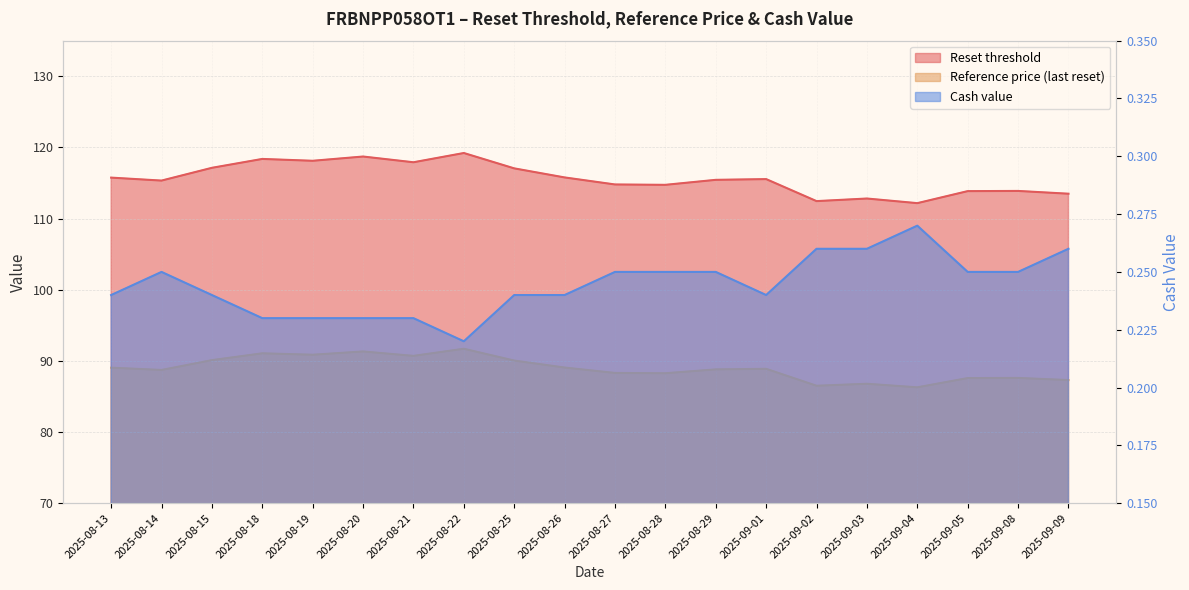

Which series has the largest total across all categories?

Reset threshold